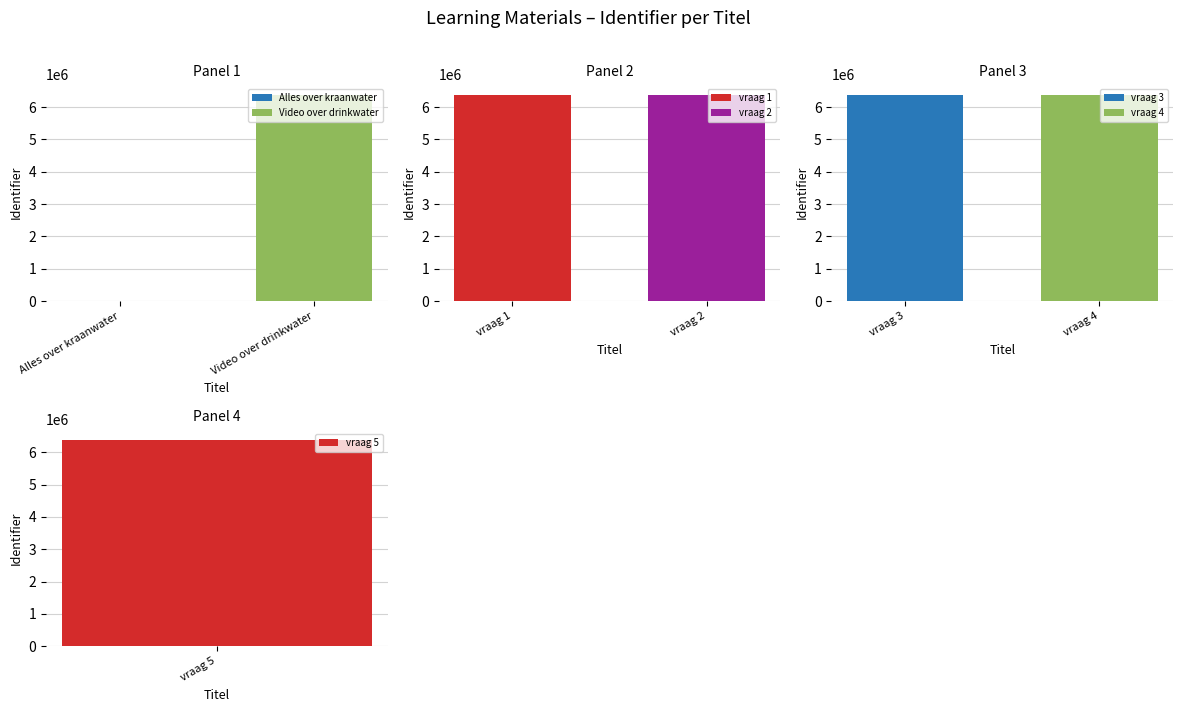

Where is the data nearest to the value 3192763?

Video over drinkwater